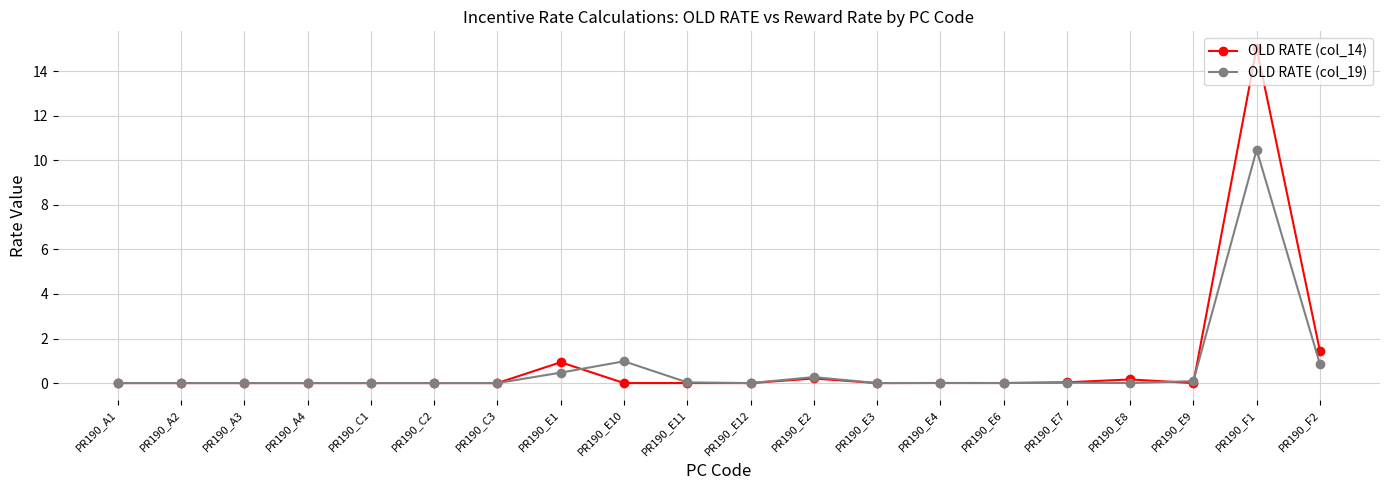

Count the number of data series in this chart.

2